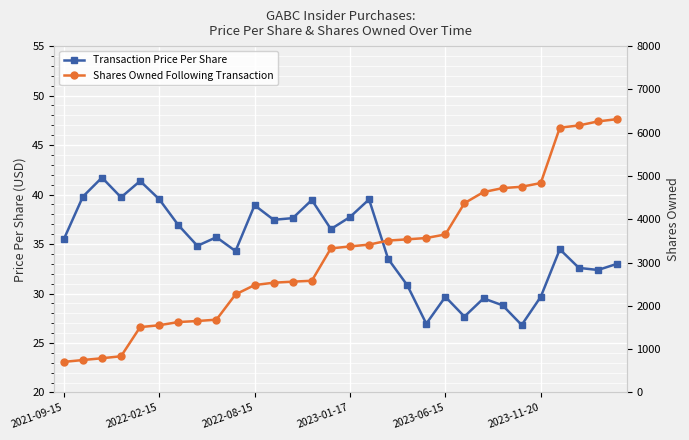

The value of Transaction Price Per Share at 11 is 37.5. True or false?

True